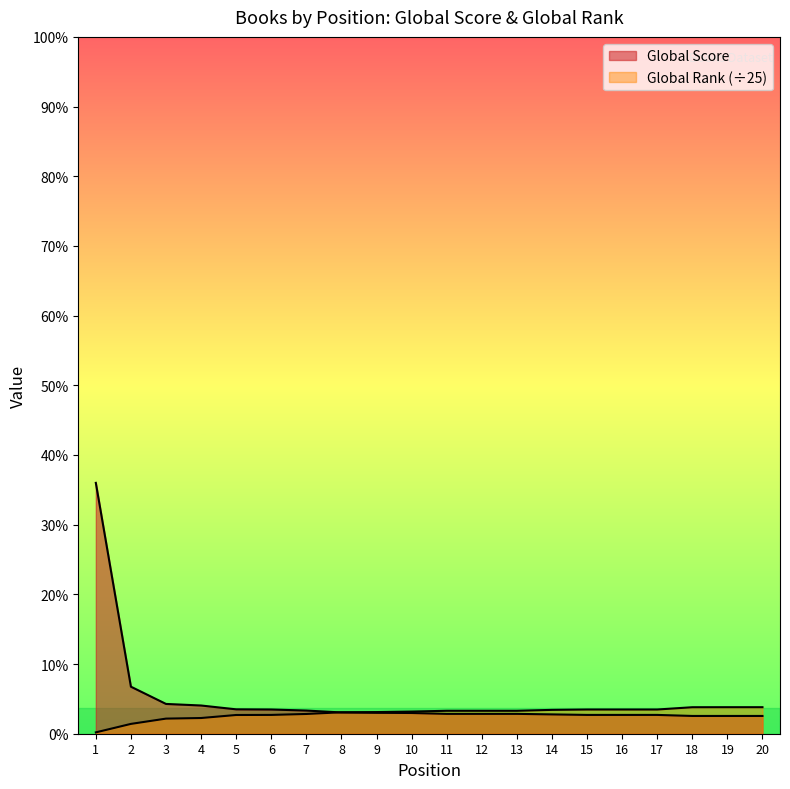

What is the average value of the Global Rank series?

117.5